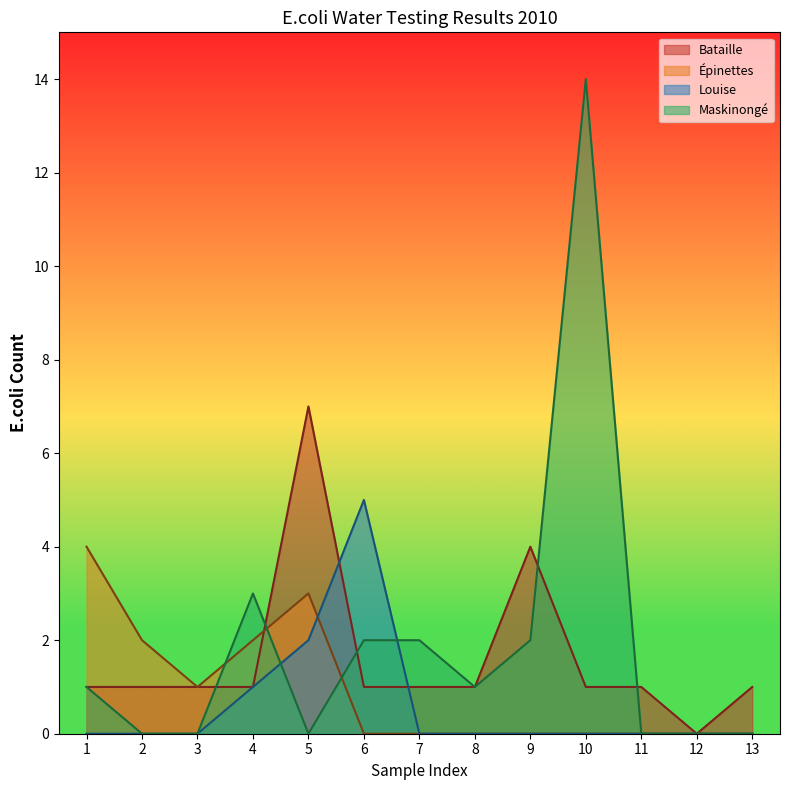

List the series in order of their peak value, lowest first.

Épinettes, Louise, Bataille, Maskinongé